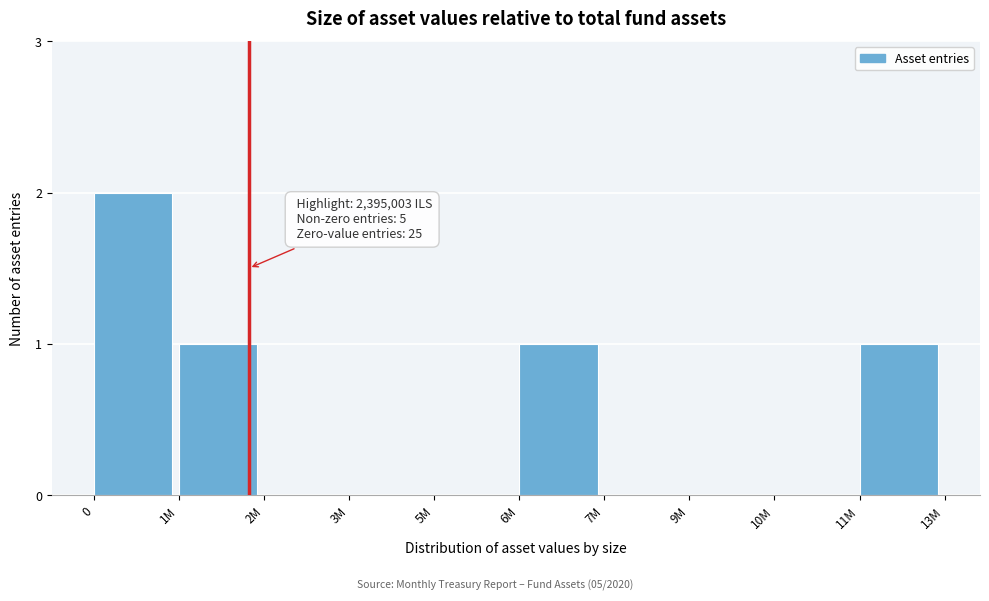

Reading left to right, list all the values displayed in this chart.

0=2	1M=1	2M=0	3M=0	5M=0	6M=1	7M=0	9M=0	10M=0	11M=1